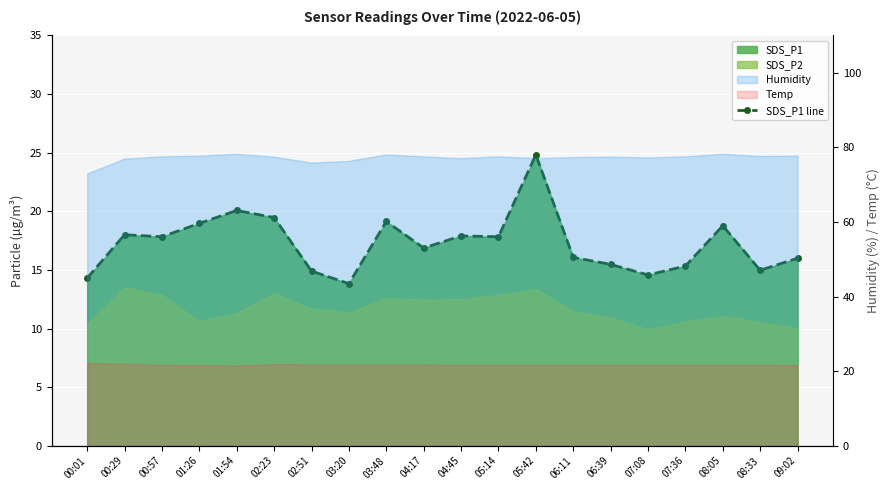

Read the value at 06:39.

15.5